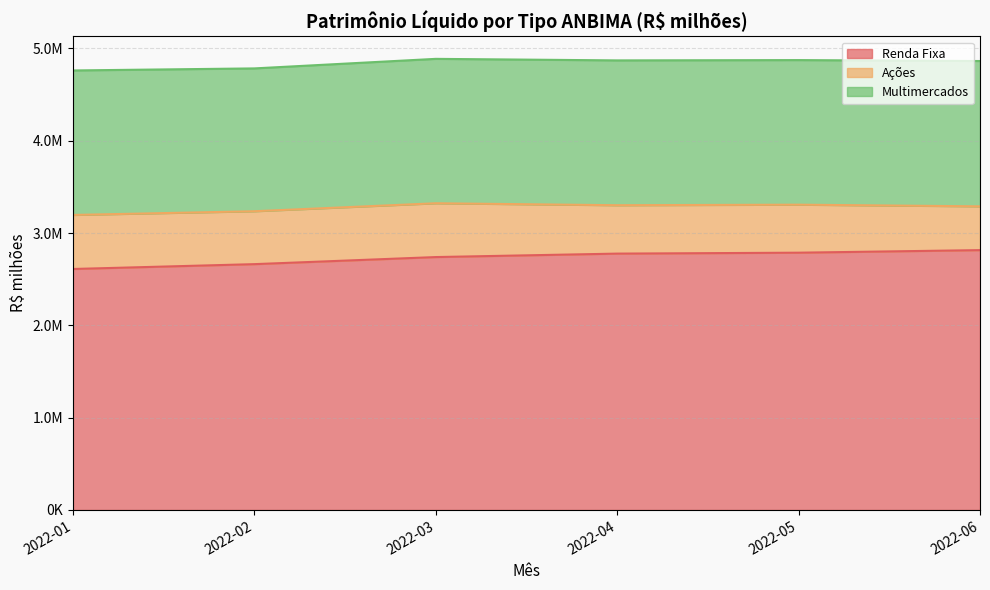

At which label is Multimercados closest to 1560756?

2022-03